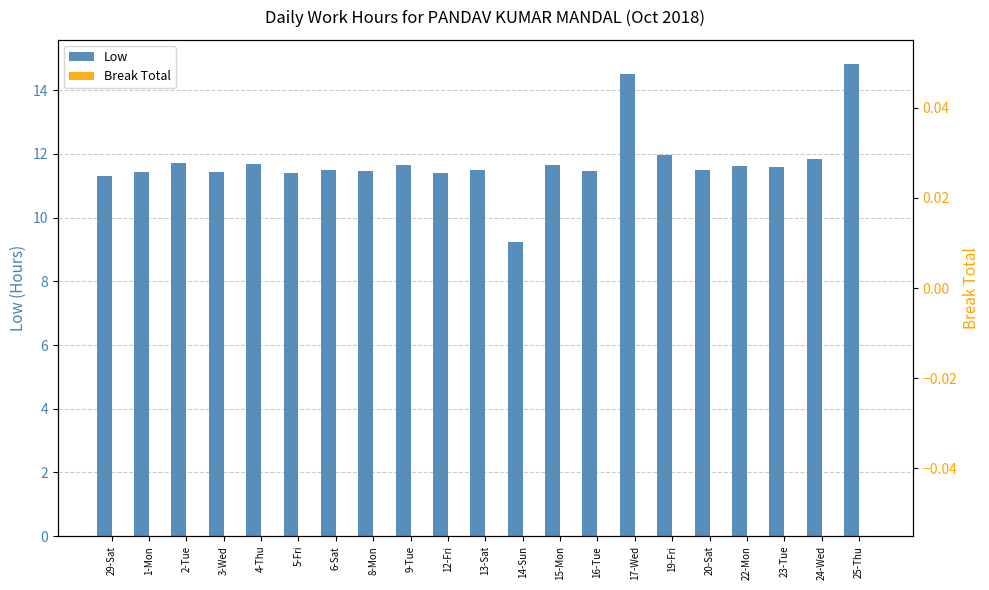

Reading right to left, list all the values displayed in this chart.

Low: 14.8	11.8	11.6	11.6	11.5	12.0	14.5	11.5	11.7	9.2	11.5	11.4	11.7	11.5	11.5	11.4	11.7	11.4	11.7	11.4	11.3
Break Total: 0.0	0.0	0.0	0.0	0.0	0.0	0.0	0.0	0.0	0.0	0.0	0.0	0.0	0.0	0.0	0.0	0.0	0.0	0.0	0.0	0.0